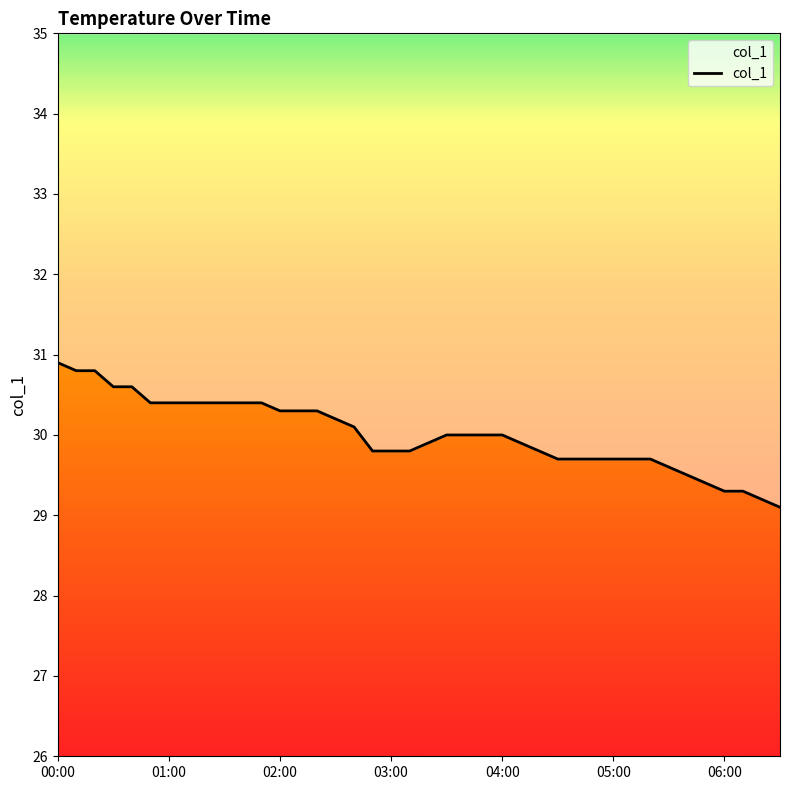

How many values are below 30?

19